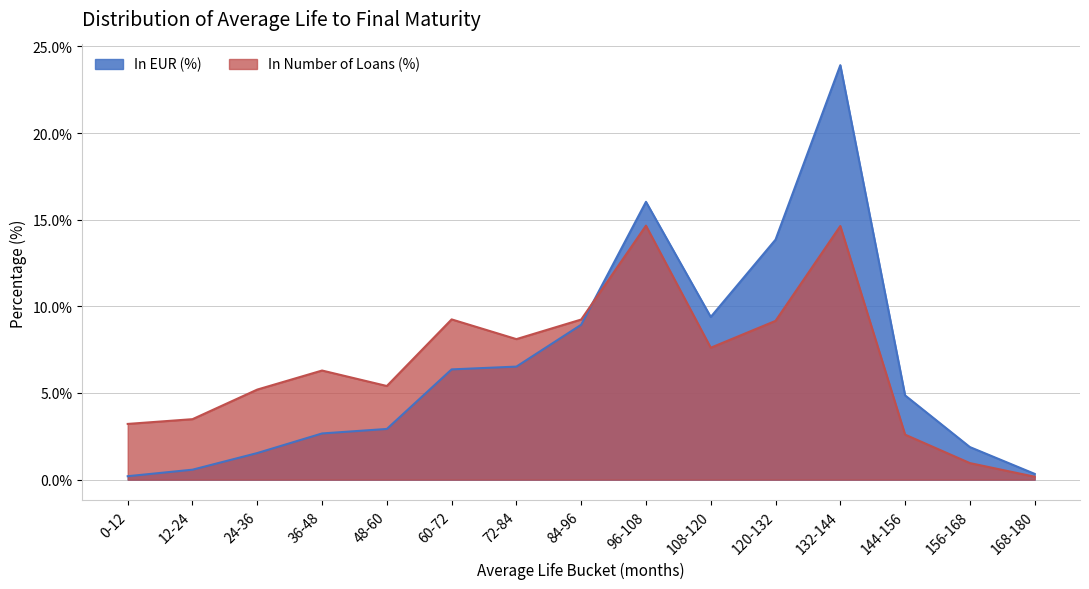

Does the chart display data point markers on the line(s)?

No